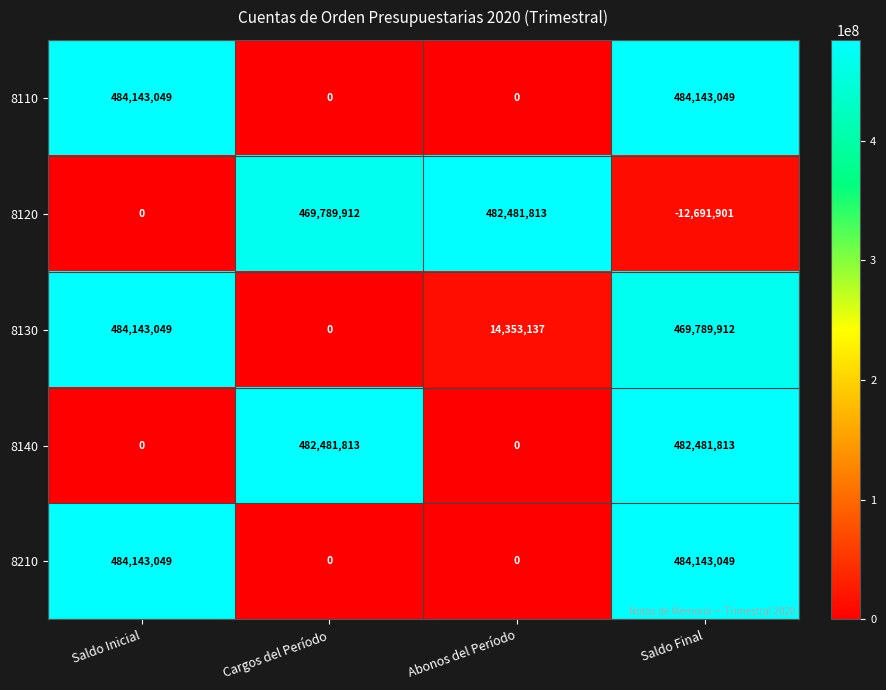

The value of 8210 at Saldo Final is 683326016. True or false?

False